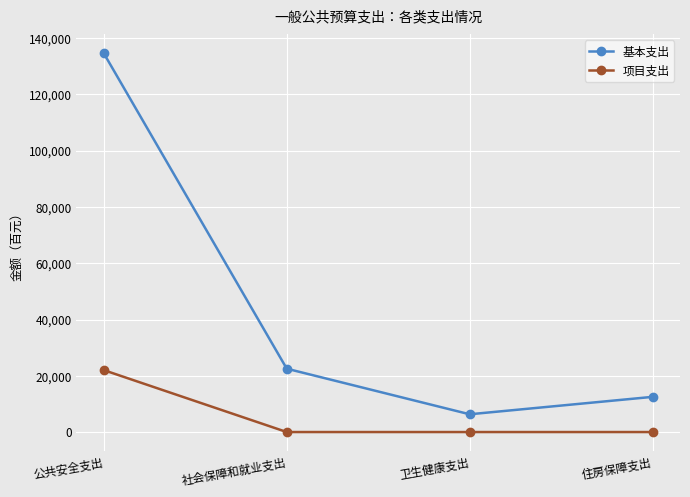

Reading left to right, extract all data points from this chart.

基本支出: 134593	22517	6313	12506
项目支出: 22000	0	0	0